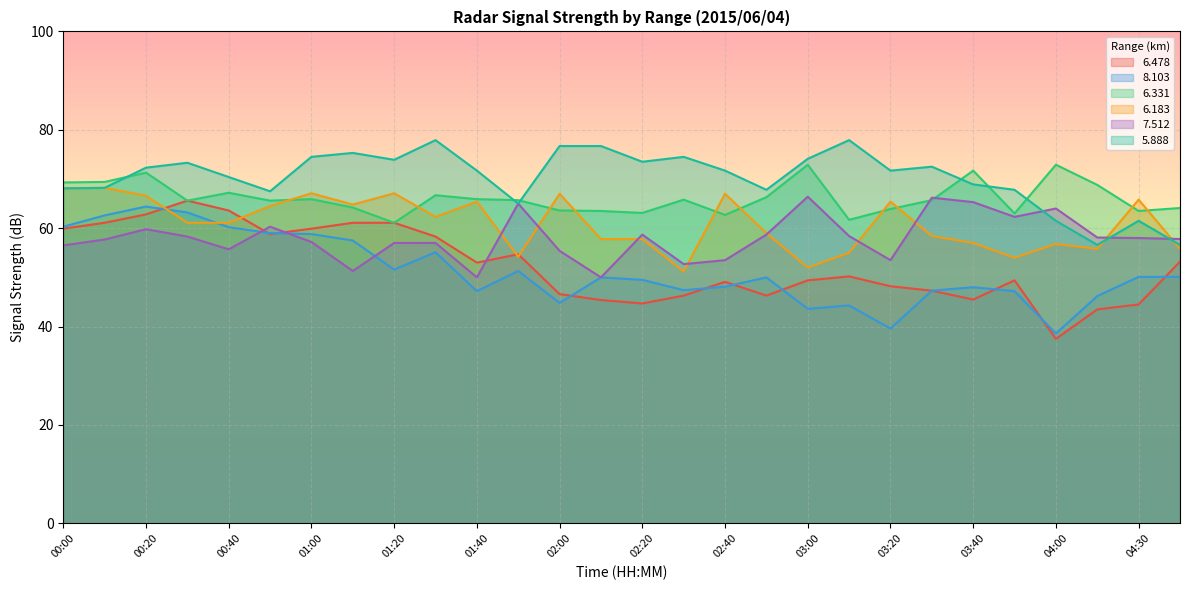

What is the spread (max minus min) of values at 02:30?

28.2